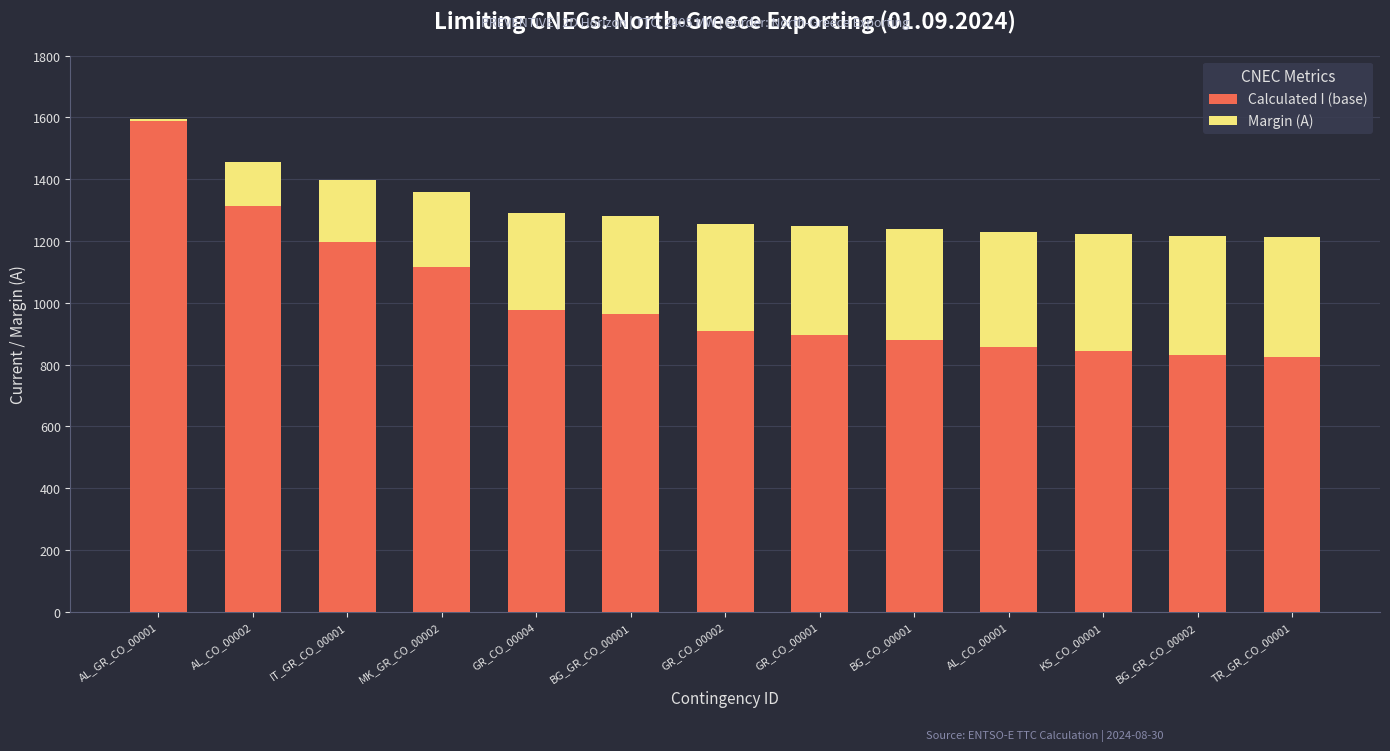

The value of Calculated I (base) at KS_CO_00001 is 387. True or false?

False